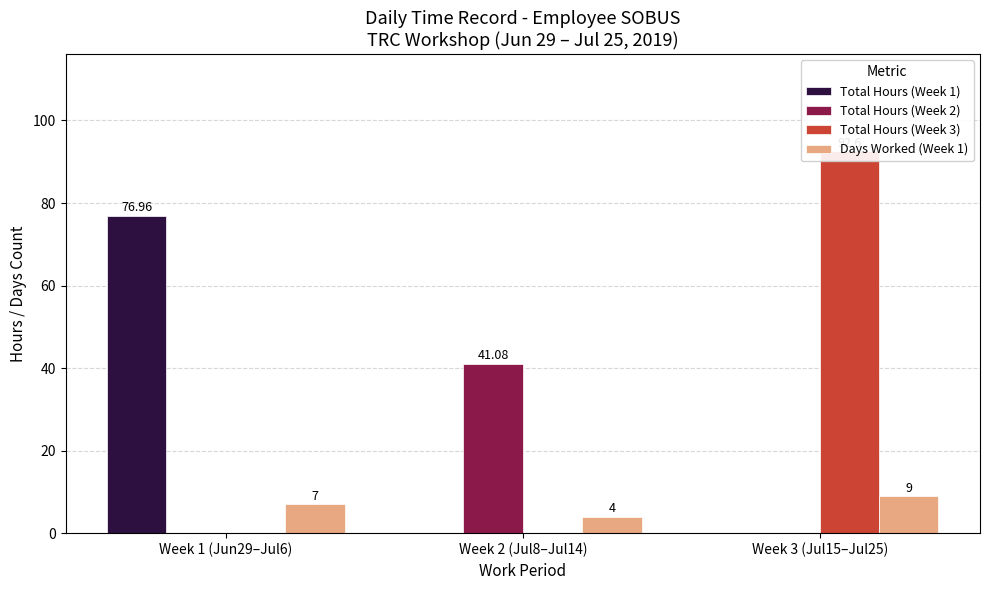

What is the value of the Total Hours (Week 2) bar at the 2nd from the left?

41.1